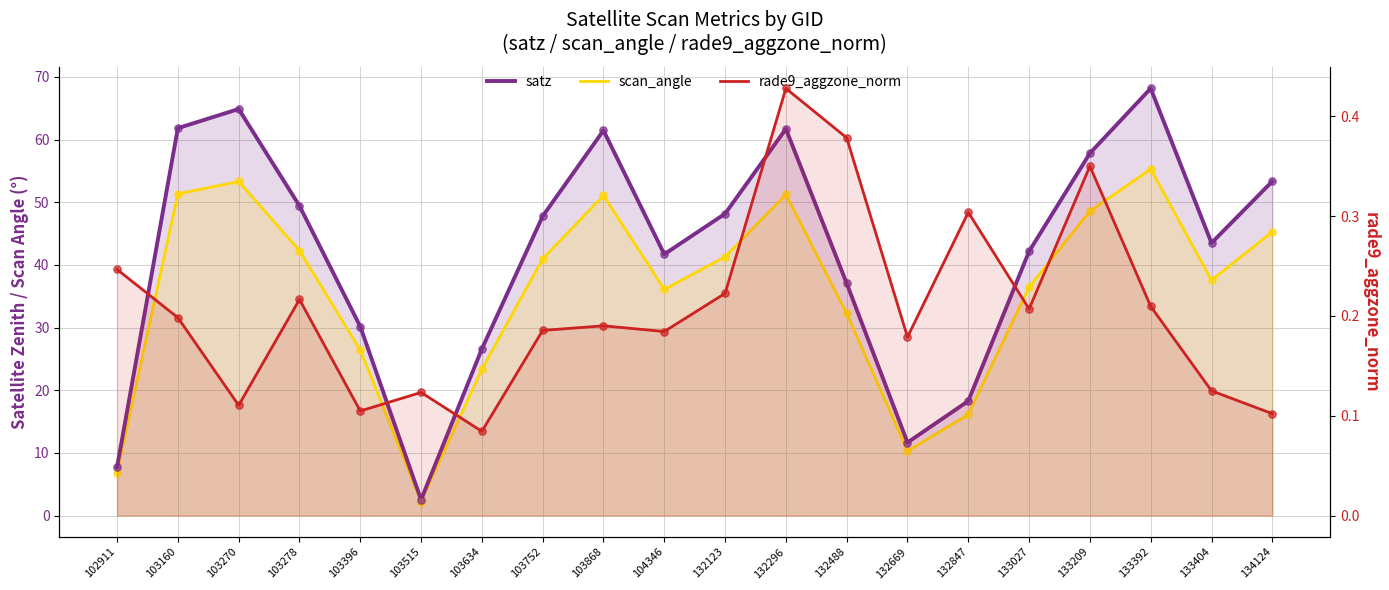

At which category is the sum across all series the highest?

133392